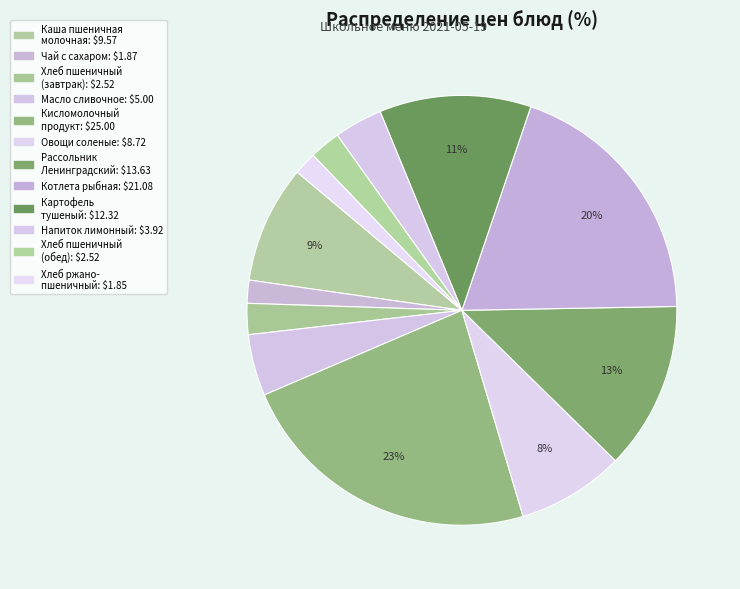

How many slices are in this pie chart?

12